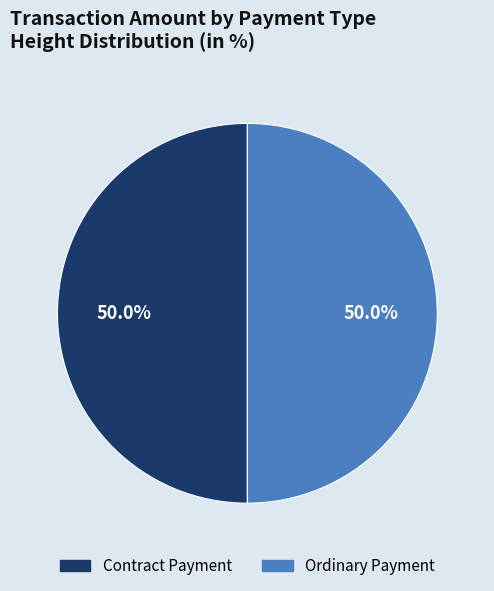

To the nearest percent, what is the difference between the Ordinary Payment and Contract Payment slice percentages?

0%